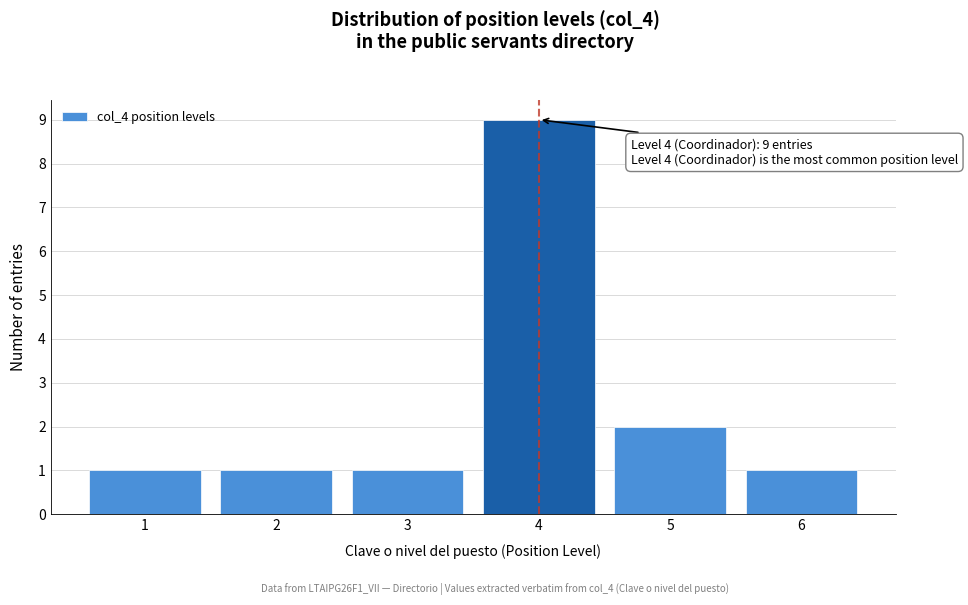

Over which range of the x-axis is the bar tallest?

3.5 to 4.5